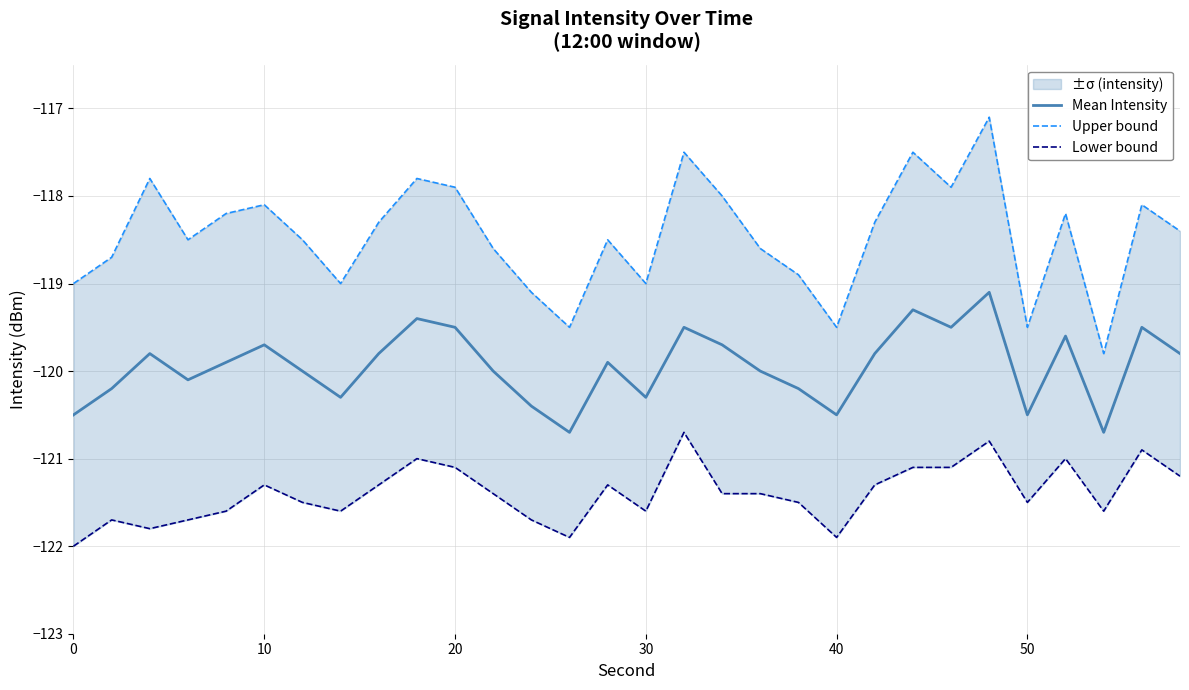

What is the highest value of the Mean Intensity series?

-119.1